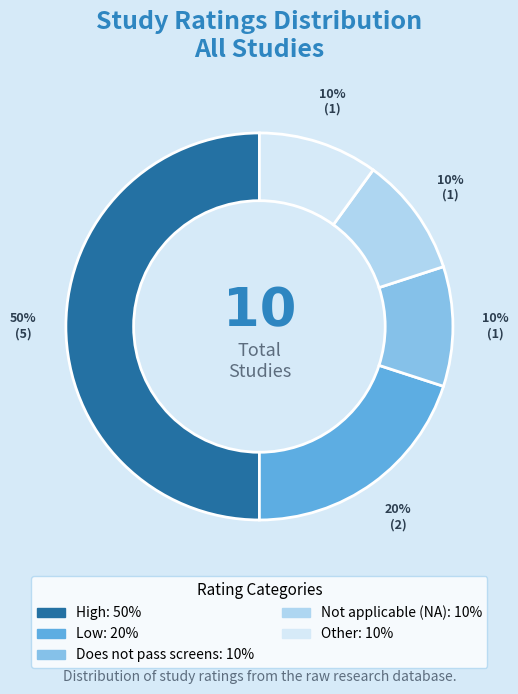

To the nearest percent, what is the average slice percentage?

20%